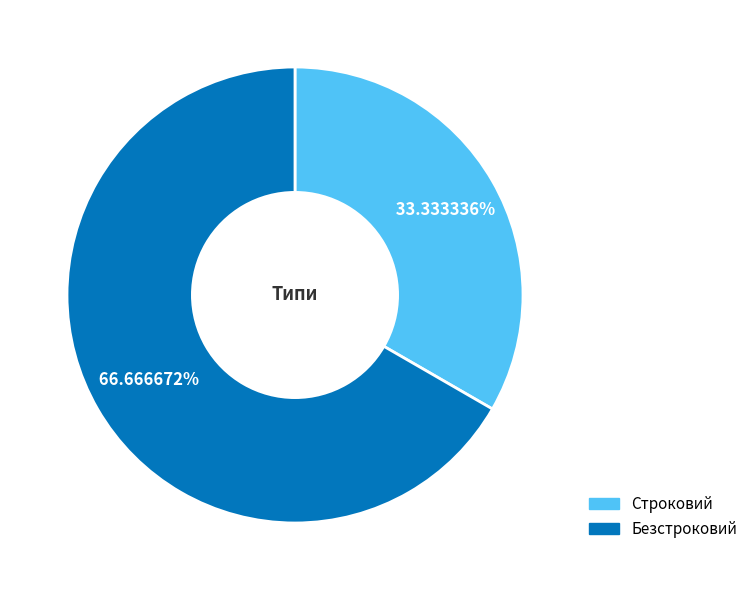

Does Безстроковий represent more than half of the total?

Yes